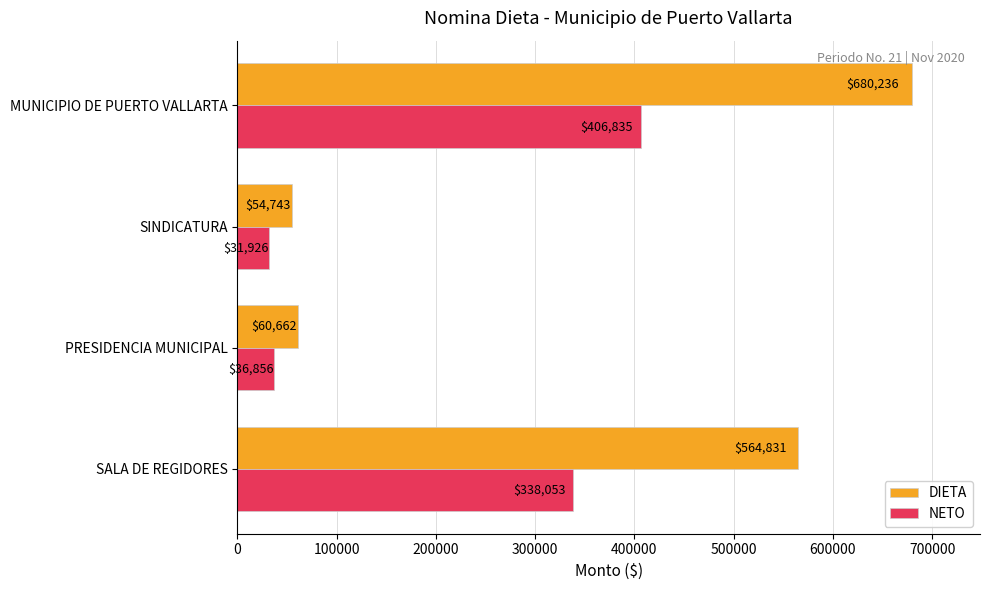

How many data points in DIETA are above 564830?

2